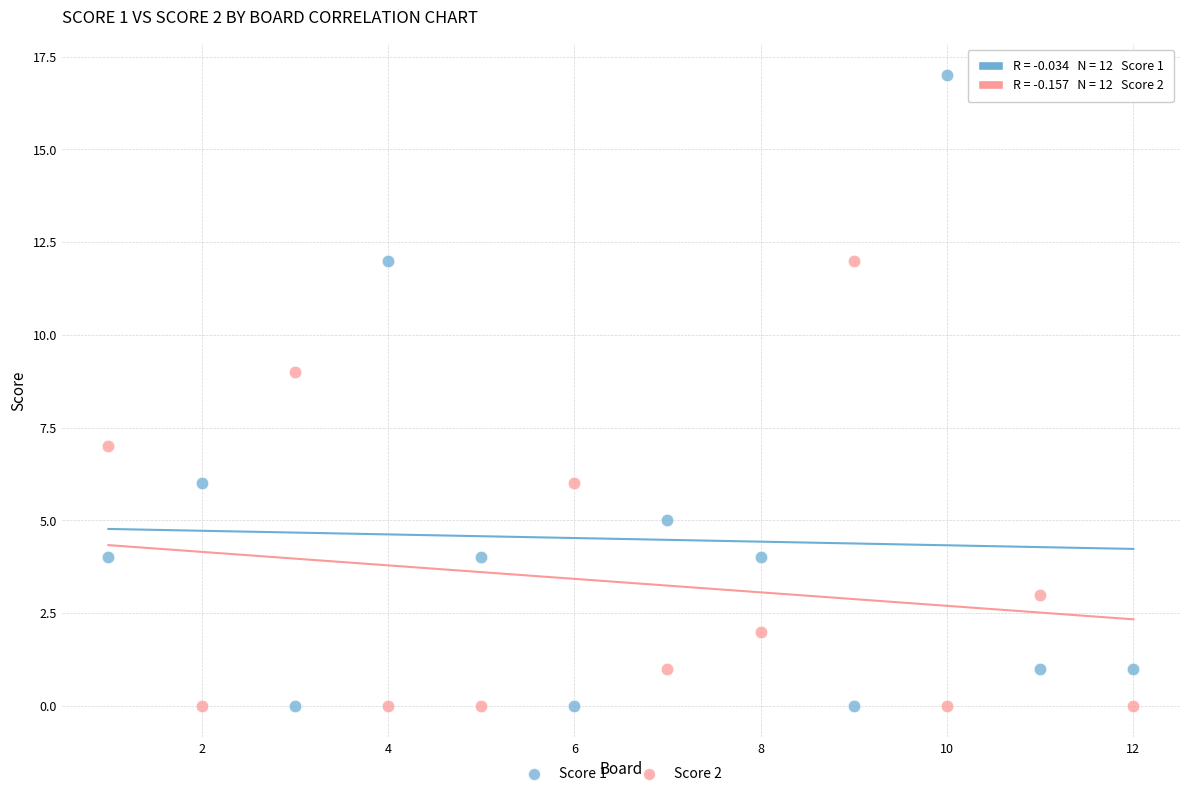

Across all data points, what is the range of X values (max minus min)?

11